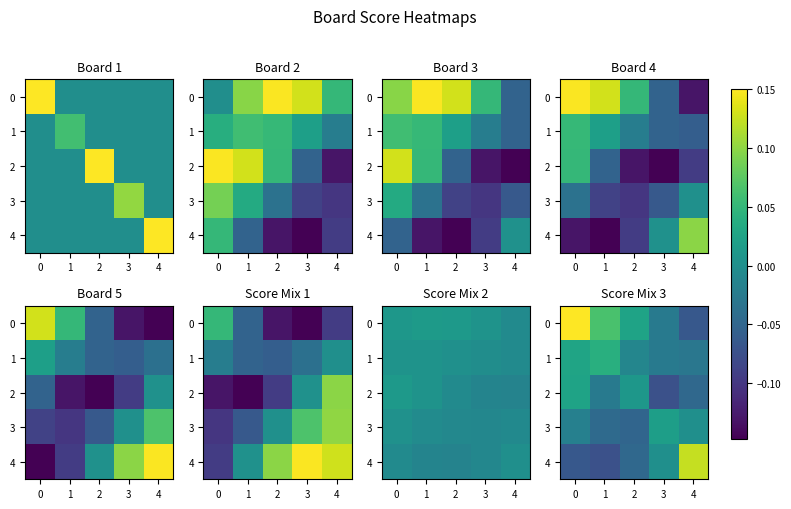

What is the minimum value shown in the chart?

-0.1